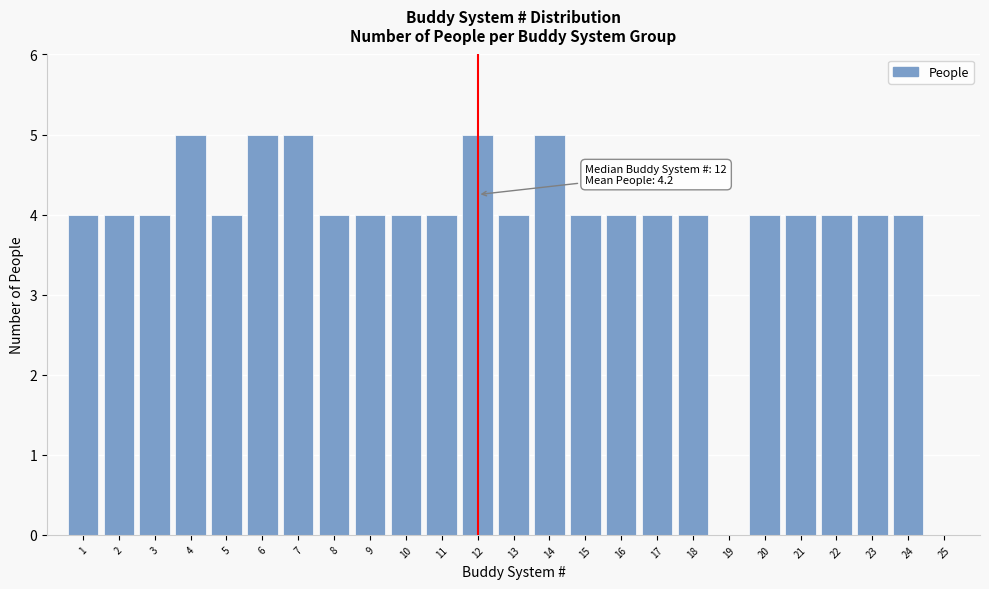

Reading right to left, extract all data points from this chart.

25=0	24=4	23=4	22=4	21=4	20=4	19=0	18=4	17=4	16=4	15=4	14=5	13=4	12=5	11=4	10=4	9=4	8=4	7=5	6=5	5=4	4=5	3=4	2=4	1=4